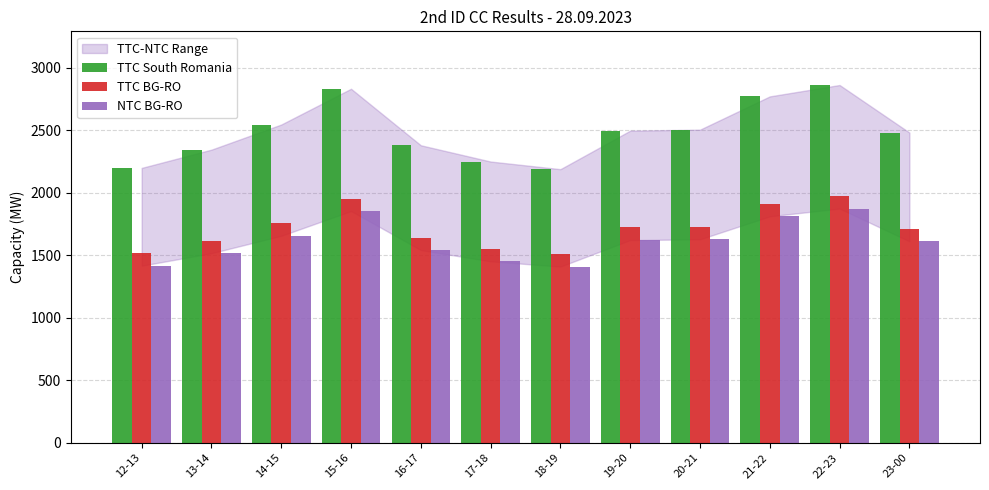

The value of NTC BG-RO at 23-00 is 1612. True or false?

True